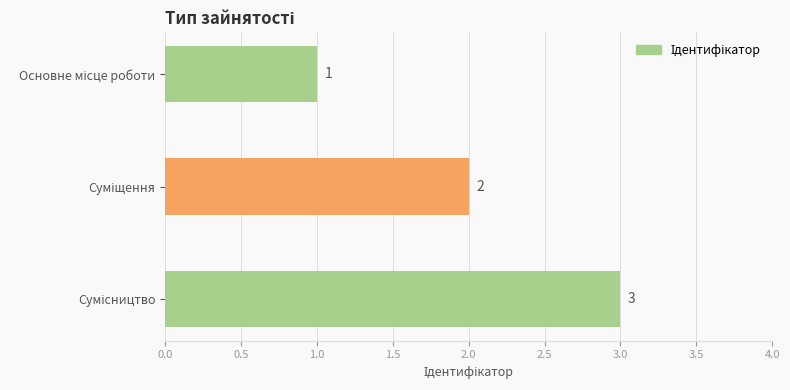

What is the maximum value shown in the chart?

3